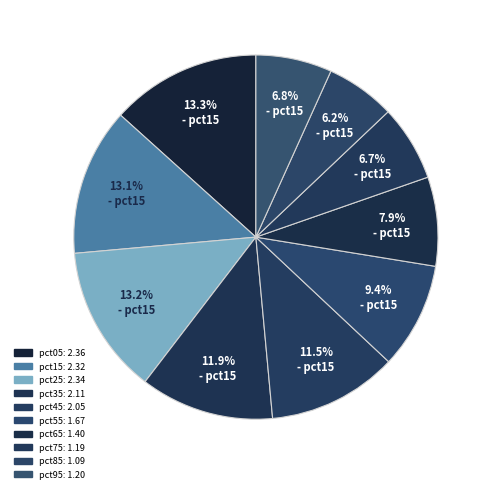

To the nearest percent, what is the average slice percentage?

10%